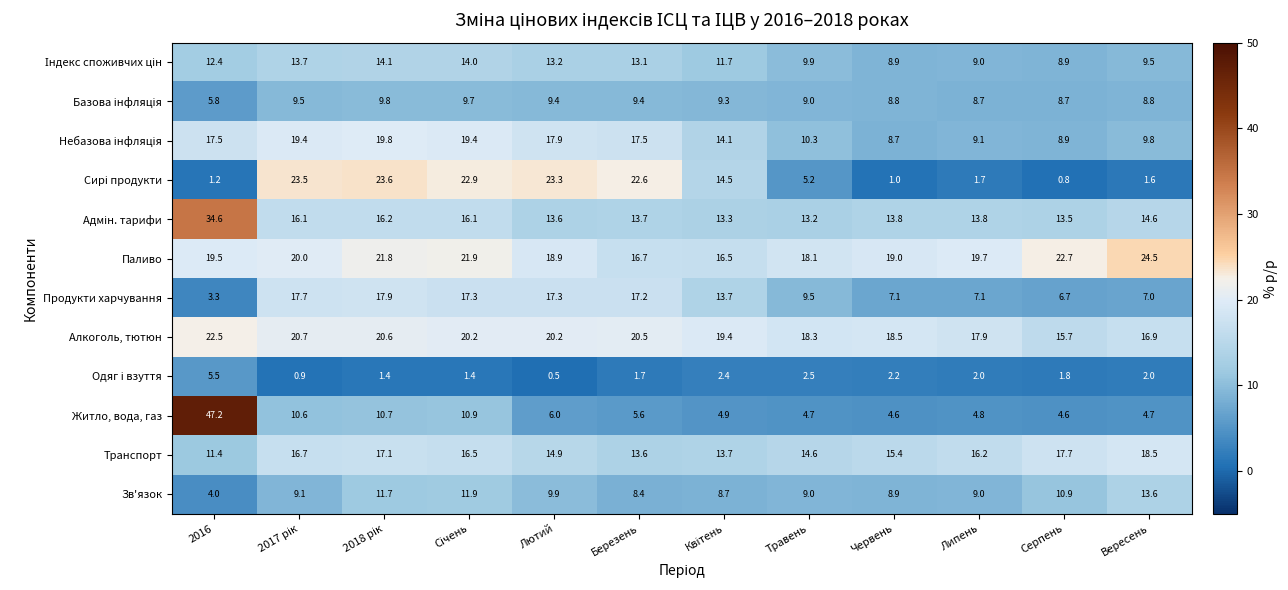

Which series has the largest total across all categories?

Паливо